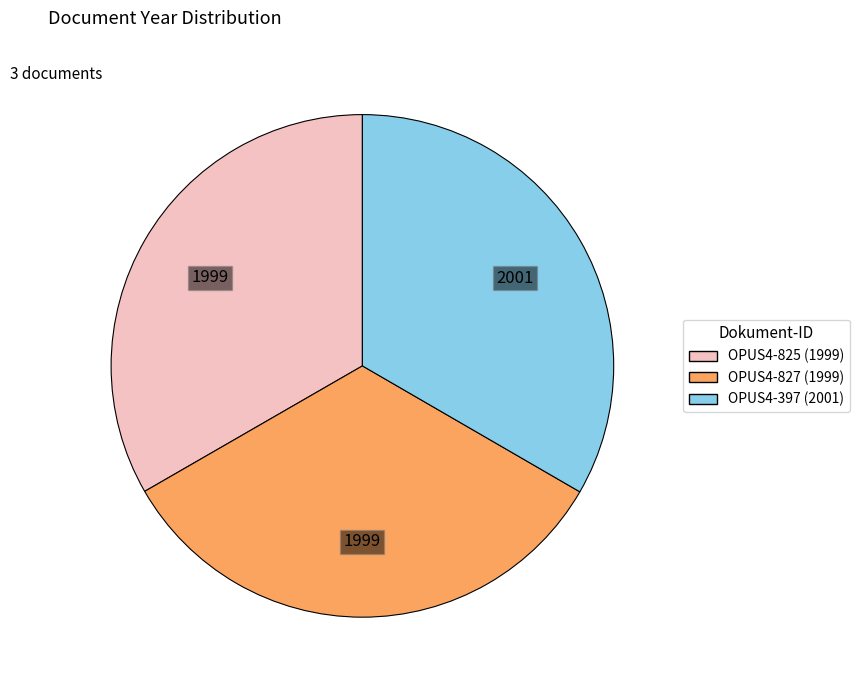

What is the ratio of the value at OPUS4-397 (2001) to the value at OPUS4-827 (1999)?

1.0